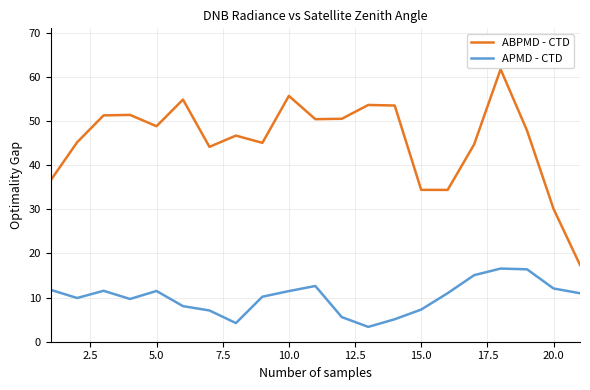

What is the difference between the maximum and minimum values in the APMD - CTD series?

13.2